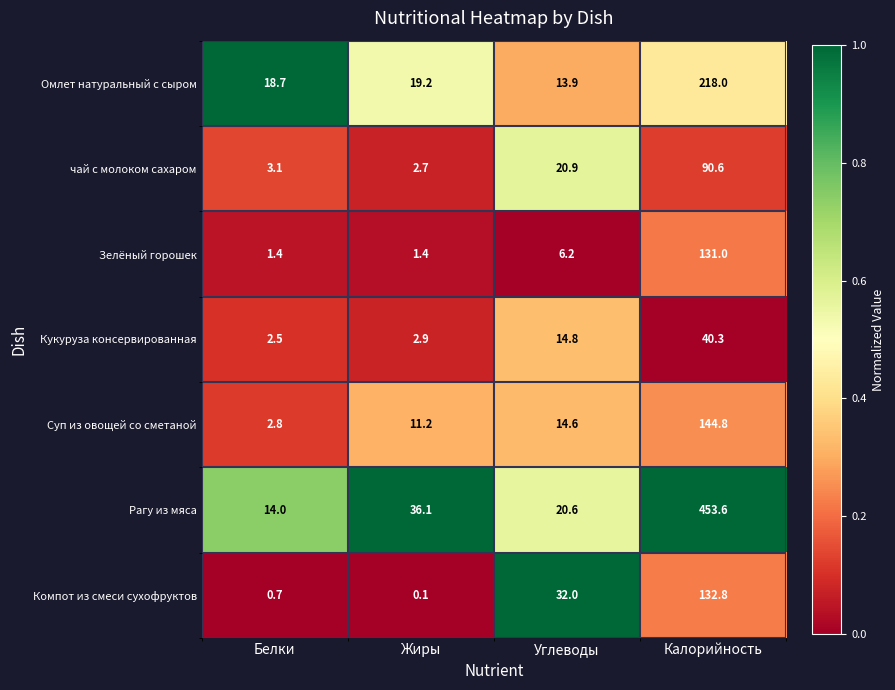

Count the number of data series in this chart.

7